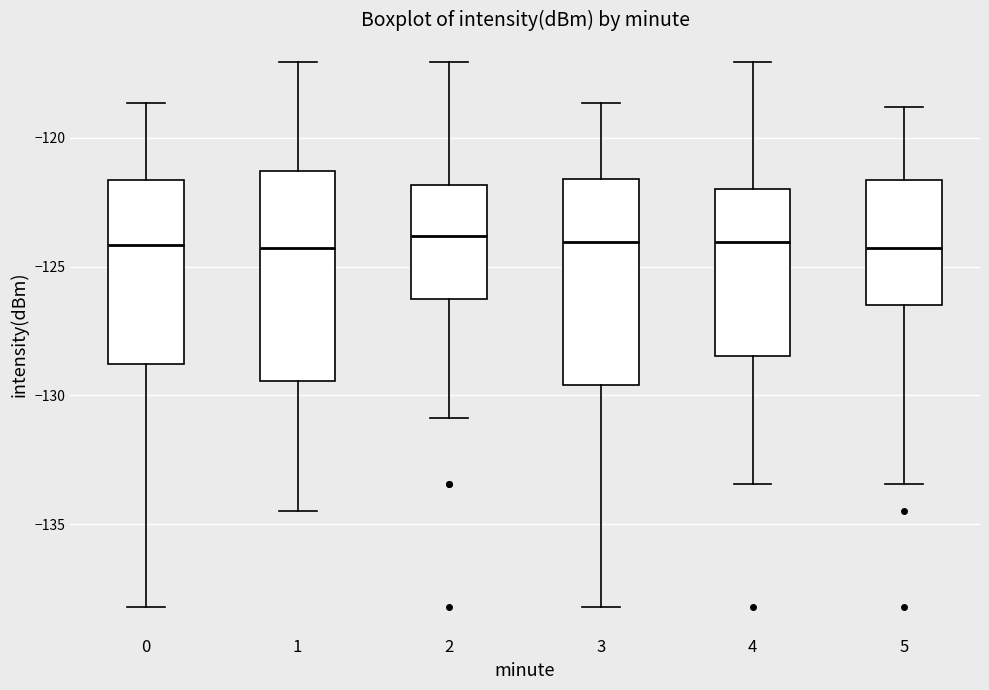

Reading left to right, read every box against the y-axis: the position of its median line, the range the box covers, and the ends of its whiskers. The values are not printed on the chart, so give them approximately, as read against the axis.

0: median -124.0, box -129.0 to -121.5, whiskers -138.0 to -118.5
1: median -124.5, box -129.5 to -121.5, whiskers -134.5 to -117.0
2: median -124.0, box -126.5 to -122.0, whiskers -131.0 to -117.0
3: median -124.0, box -129.5 to -121.5, whiskers -138.0 to -118.5
4: median -124.0, box -128.5 to -122.0, whiskers -133.5 to -117.0
5: median -124.5, box -126.5 to -121.5, whiskers -133.5 to -119.0